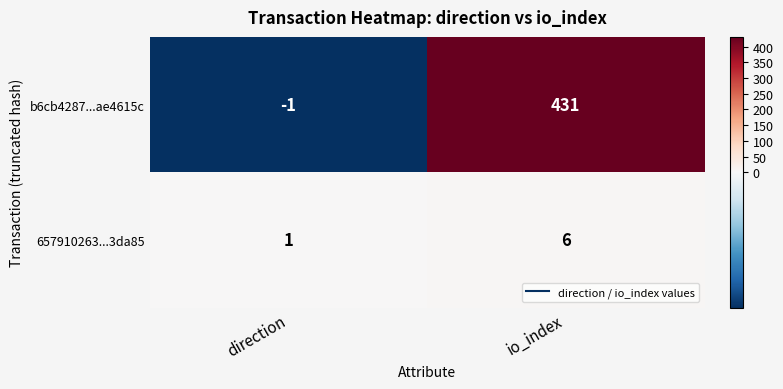

How many distinct data groups are displayed?

2